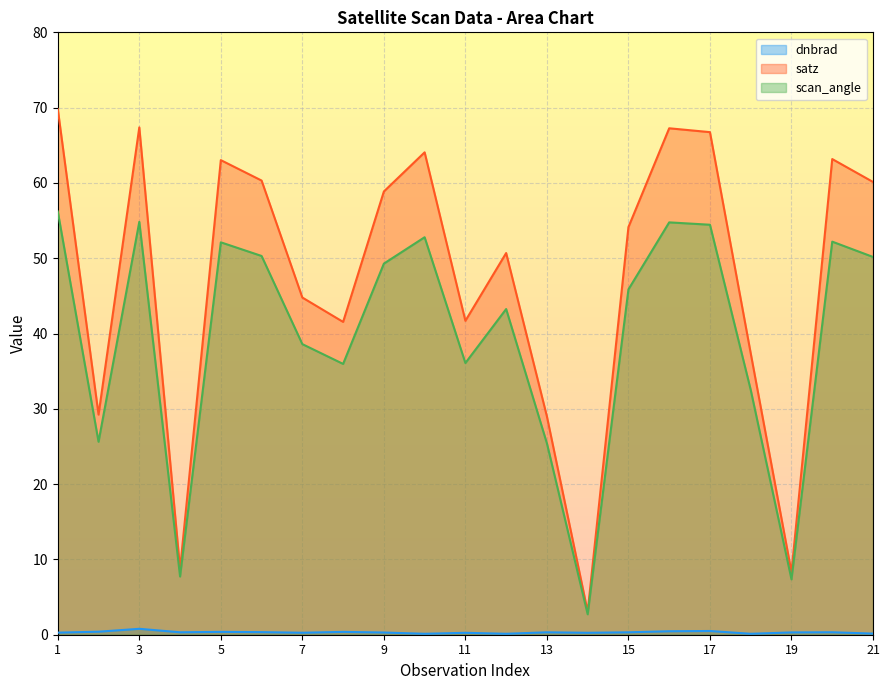

Which has a higher value, 4 or 6?

6